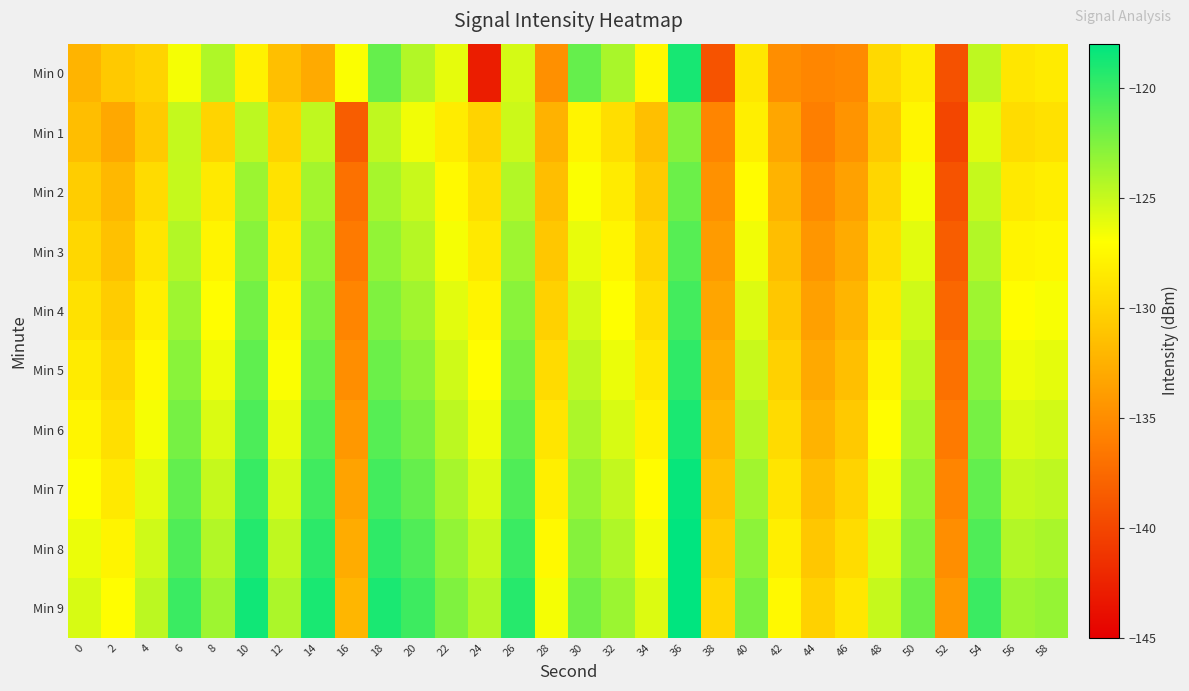

Reading right to left, list all the values displayed in this chart.

Min 0: 58=-128.4	56=-128.7	54=-124.7	52=-139.2	50=-128.4	48=-129.7	46=-135.2	44=-135.5	42=-135.0	40=-128.7	38=-139.1	36=-118.9	34=-127.5	32=-124.0	30=-121.6	28=-134.8	26=-125.5	24=-142.9	22=-126.2	20=-124.3	18=-121.6	16=-126.9	14=-133.0	12=-131.5	10=-128.0	8=-124.2	6=-126.7	4=-130.1	2=-130.8	0=-132.2
Min 1: 58=-129.1	56=-129.4	54=-125.9	52=-140.0	50=-127.6	48=-130.8	46=-134.5	44=-136.0	42=-133.2	40=-128.1	38=-135.6	36=-122.7	34=-131.5	32=-129.3	30=-127.8	28=-132.4	26=-125.2	24=-130.1	22=-128.3	20=-126.5	18=-124.8	16=-138.4	14=-124.8	12=-130.0	10=-124.7	8=-130.0	6=-124.9	4=-130.8	2=-133.1	0=-131.6
Min 2: 58=-128.2	56=-128.5	54=-125.0	52=-139.1	50=-126.7	48=-129.9	46=-133.6	44=-135.1	42=-132.3	40=-127.2	38=-134.7	36=-121.8	34=-130.7	32=-128.4	30=-126.9	28=-131.6	26=-124.3	24=-129.2	22=-127.4	20=-125.1	18=-123.9	16=-137.0	14=-123.8	12=-129.0	10=-123.5	8=-128.5	6=-125.0	4=-129.5	2=-132.0	0=-130.5
Min 3: 58=-127.5	56=-127.8	54=-124.3	52=-138.4	50=-126.0	48=-129.2	46=-132.9	44=-134.4	42=-131.6	40=-126.5	38=-134.0	36=-121.1	34=-130.0	32=-127.7	30=-126.2	28=-130.9	26=-123.6	24=-128.5	22=-126.7	20=-124.4	18=-123.2	16=-136.3	14=-123.1	12=-128.3	10=-122.8	8=-127.8	6=-124.3	4=-128.8	2=-131.3	0=-129.8
Min 4: 58=-126.8	56=-127.1	54=-123.6	52=-137.7	50=-125.3	48=-128.5	46=-132.2	44=-133.7	42=-130.9	40=-125.8	38=-133.3	36=-120.4	34=-129.3	32=-127.0	30=-125.5	28=-130.2	26=-122.9	24=-127.8	22=-126.0	20=-123.7	18=-122.5	16=-135.6	14=-122.4	12=-127.6	10=-122.1	8=-127.1	6=-123.6	4=-128.1	2=-130.6	0=-129.1
Min 5: 58=-126.1	56=-126.4	54=-122.9	52=-137.0	50=-124.6	48=-127.8	46=-131.5	44=-133.0	42=-130.2	40=-125.1	38=-132.6	36=-119.7	34=-128.6	32=-126.3	30=-124.8	28=-129.5	26=-122.2	24=-127.1	22=-125.3	20=-123.0	18=-121.8	16=-134.9	14=-121.7	12=-126.9	10=-121.4	8=-126.4	6=-122.9	4=-127.4	2=-129.9	0=-128.4
Min 6: 58=-125.4	56=-125.7	54=-122.2	52=-136.3	50=-123.9	48=-127.1	46=-130.8	44=-132.3	42=-129.5	40=-124.4	38=-131.9	36=-119.0	34=-127.9	32=-125.6	30=-124.1	28=-128.8	26=-121.5	24=-126.4	22=-124.6	20=-122.3	18=-121.1	16=-134.2	14=-121.0	12=-126.2	10=-120.7	8=-125.7	6=-122.2	4=-126.7	2=-129.2	0=-127.7
Min 7: 58=-124.7	56=-125.0	54=-121.5	52=-135.6	50=-123.2	48=-126.4	46=-130.1	44=-131.6	42=-128.8	40=-123.7	38=-131.2	36=-118.3	34=-127.2	32=-124.9	30=-123.4	28=-128.1	26=-120.8	24=-125.7	22=-123.9	20=-121.6	18=-120.4	16=-133.5	14=-120.3	12=-125.5	10=-120.0	8=-125.0	6=-121.5	4=-126.0	2=-128.5	0=-127.0
Min 8: 58=-124.0	56=-124.3	54=-120.8	52=-134.9	50=-122.5	48=-125.7	46=-129.4	44=-130.9	42=-128.1	40=-123.0	38=-130.5	36=-117.6	34=-126.5	32=-124.2	30=-122.7	28=-127.4	26=-120.1	24=-125.0	22=-123.2	20=-120.9	18=-119.7	16=-132.8	14=-119.6	12=-124.8	10=-119.3	8=-124.3	6=-120.8	4=-125.3	2=-127.8	0=-126.3
Min 9: 58=-123.3	56=-123.6	54=-120.1	52=-134.2	50=-121.8	48=-125.0	46=-128.7	44=-130.2	42=-127.4	40=-122.3	38=-129.8	36=-116.9	34=-125.8	32=-123.5	30=-122.0	28=-126.7	26=-119.4	24=-124.3	22=-122.5	20=-120.2	18=-119.0	16=-132.1	14=-118.9	12=-124.1	10=-118.6	8=-123.6	6=-120.1	4=-124.6	2=-127.1	0=-125.6